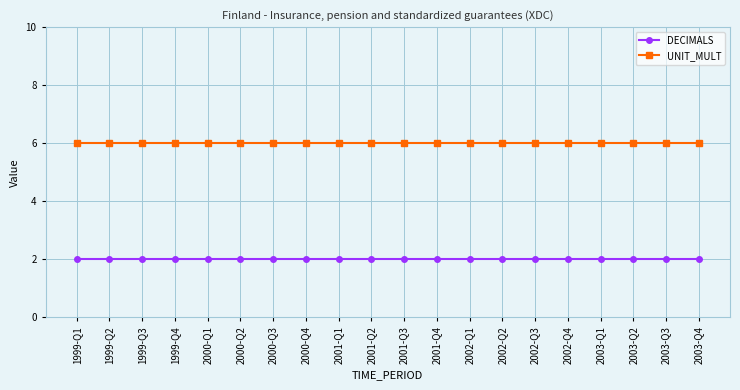

Is it true that DECIMALS equals 2 at 2002-Q1?

True